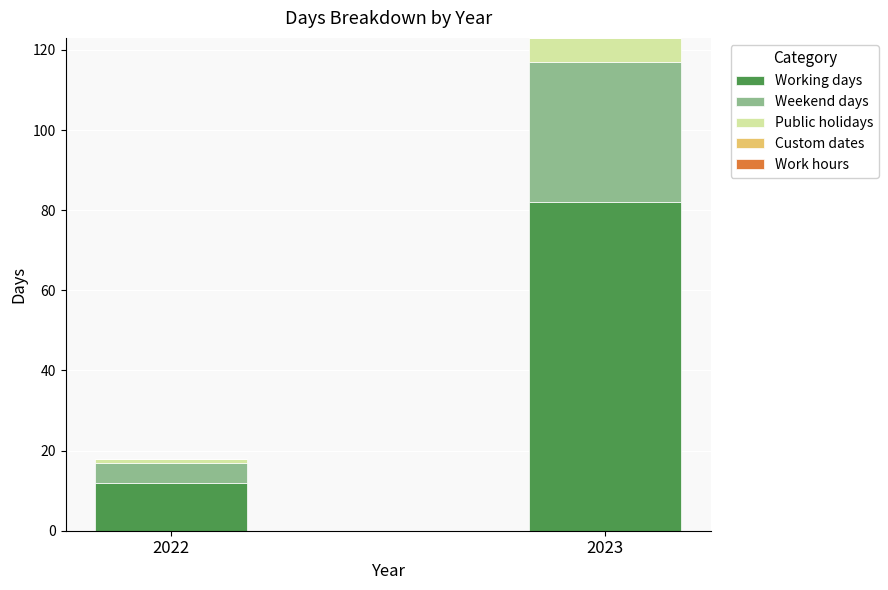

Reading right to left, what are the values for Working days?

2023=82	2022=12